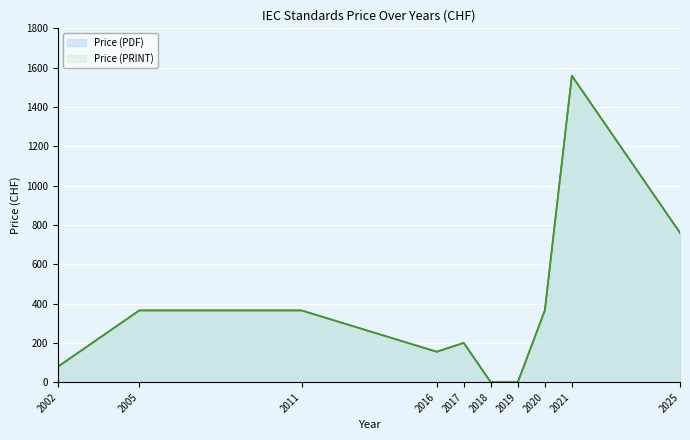

True or false: Price (PDF) has a value of 365 at 2020.

True